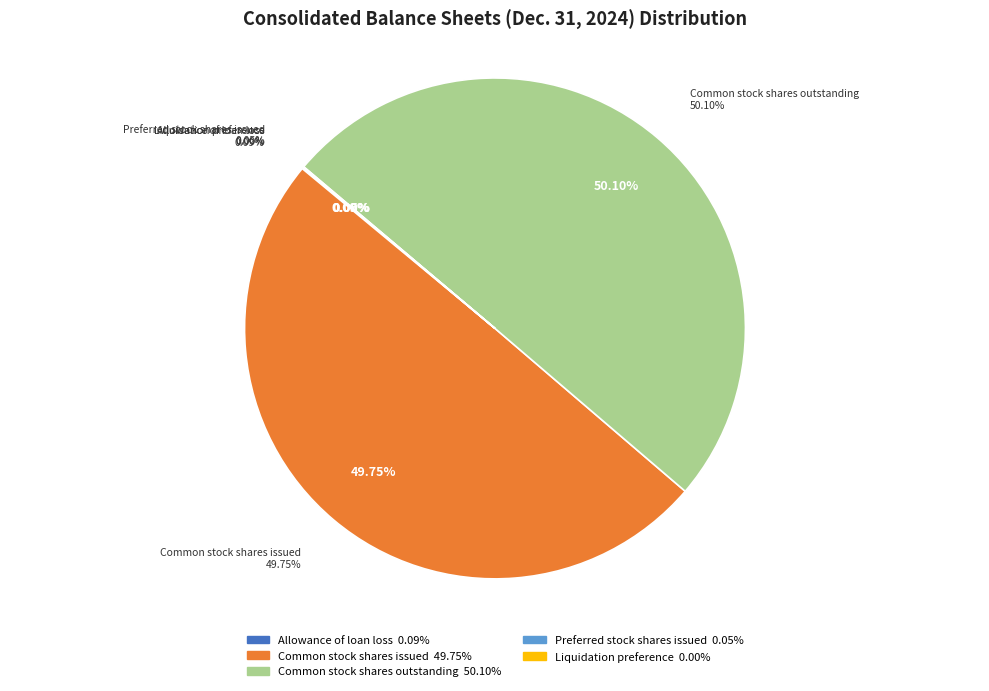

How many slices are in this pie chart?

5